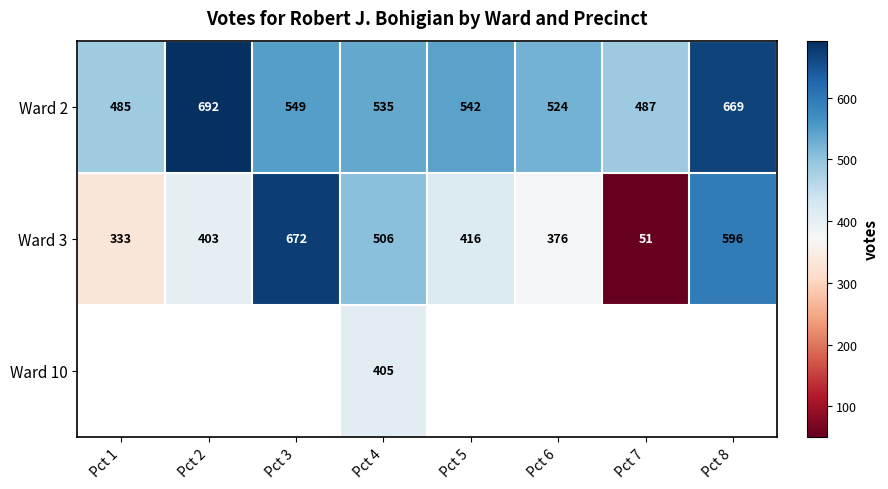

Is the value of Ward 10 at Pct 4 greater than the value of Ward 3 at Pct 1?

Yes